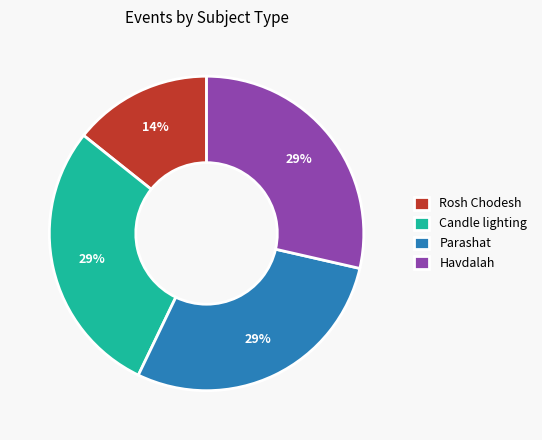

Count the number of slices in the pie.

4